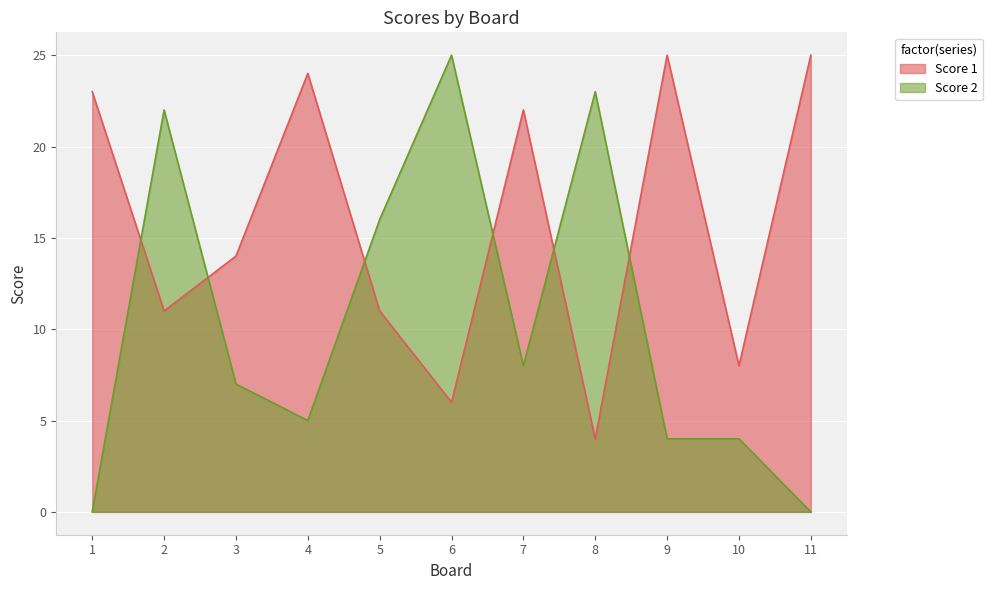

What is the spread (max minus min) of values at 7?

14